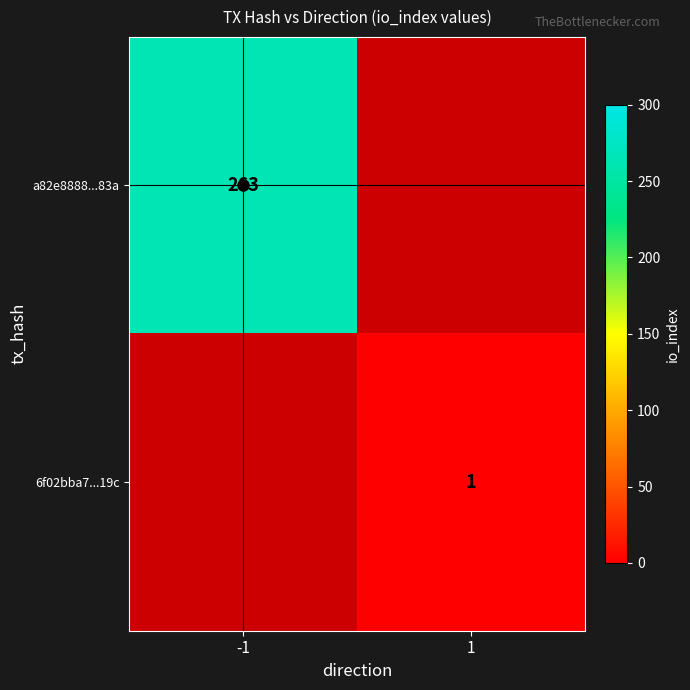

Reading left to right, list all the values displayed in this chart.

a82e8888883fe77ed4f9b12500eb95dd703f83a: -1	263
6f02bba7d4f5e325b09771591a7e910069d9c19: 1	1